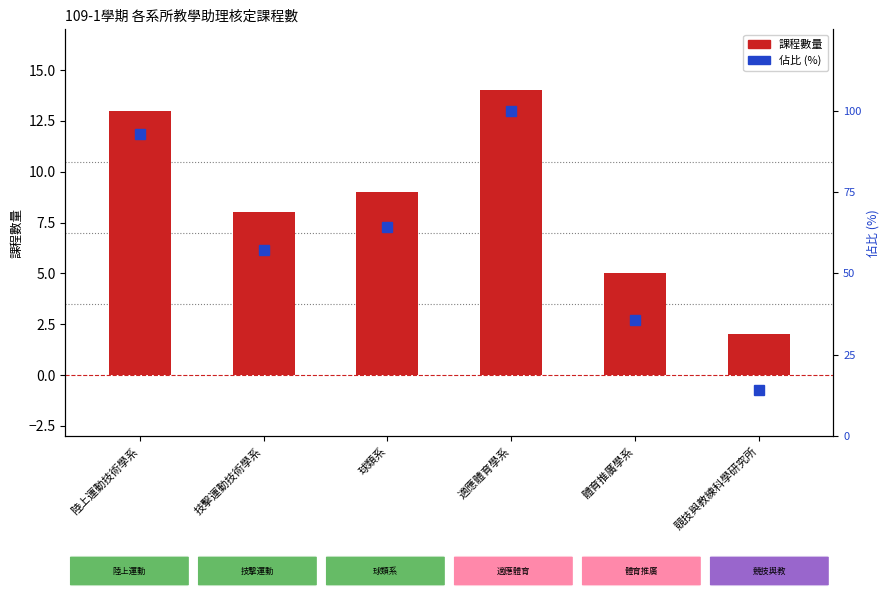

How many bars are there in each group?

2